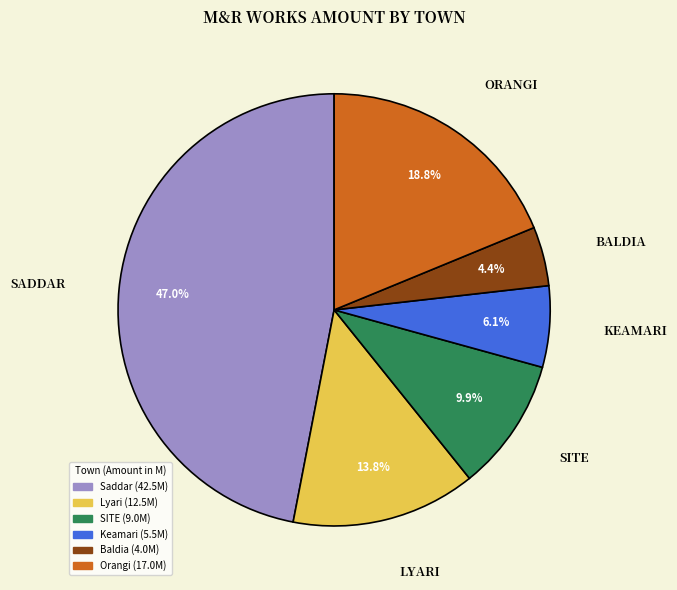

Is Saddar the majority of the pie?

No